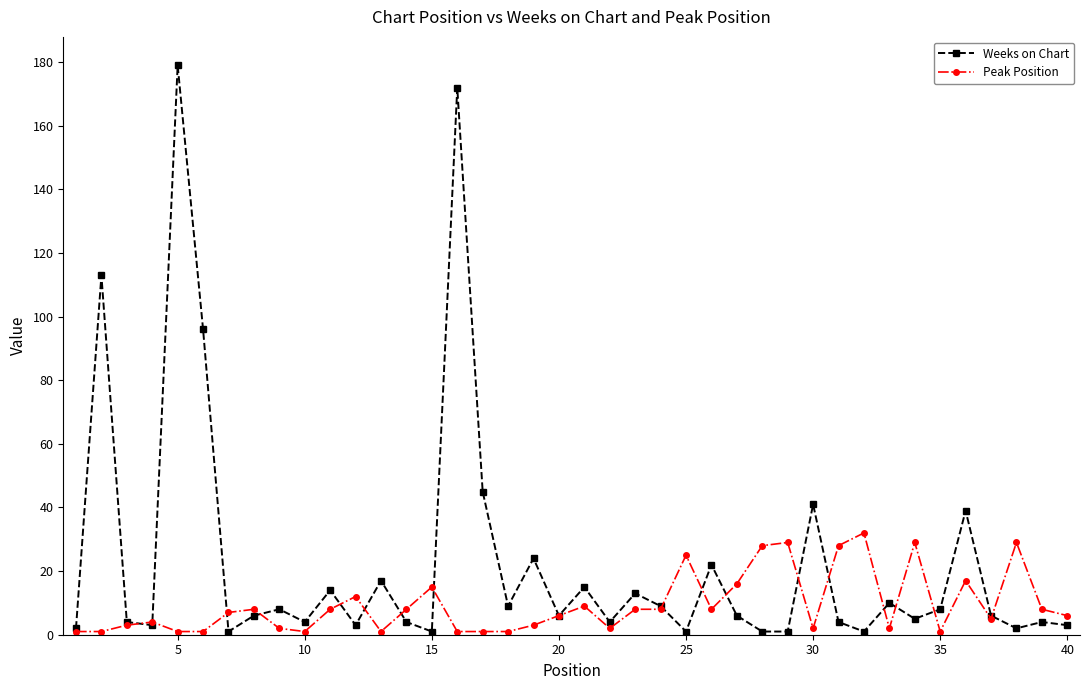

What is the value of the Peak Position point at the 37th from the left?

5